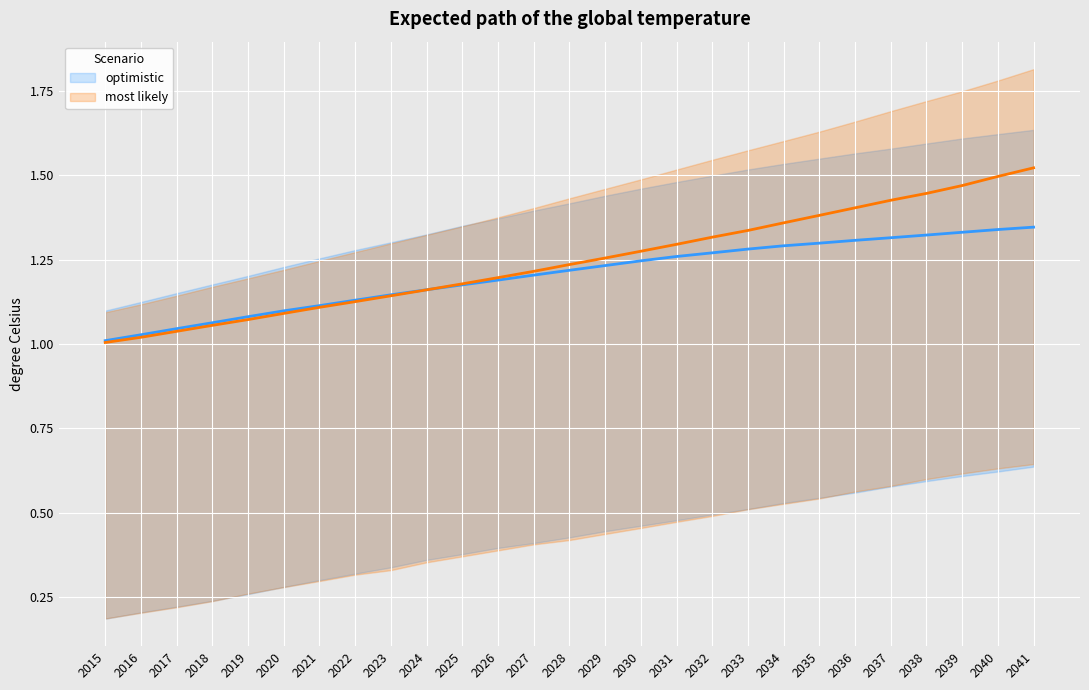

How many lines are shown in the chart?

2